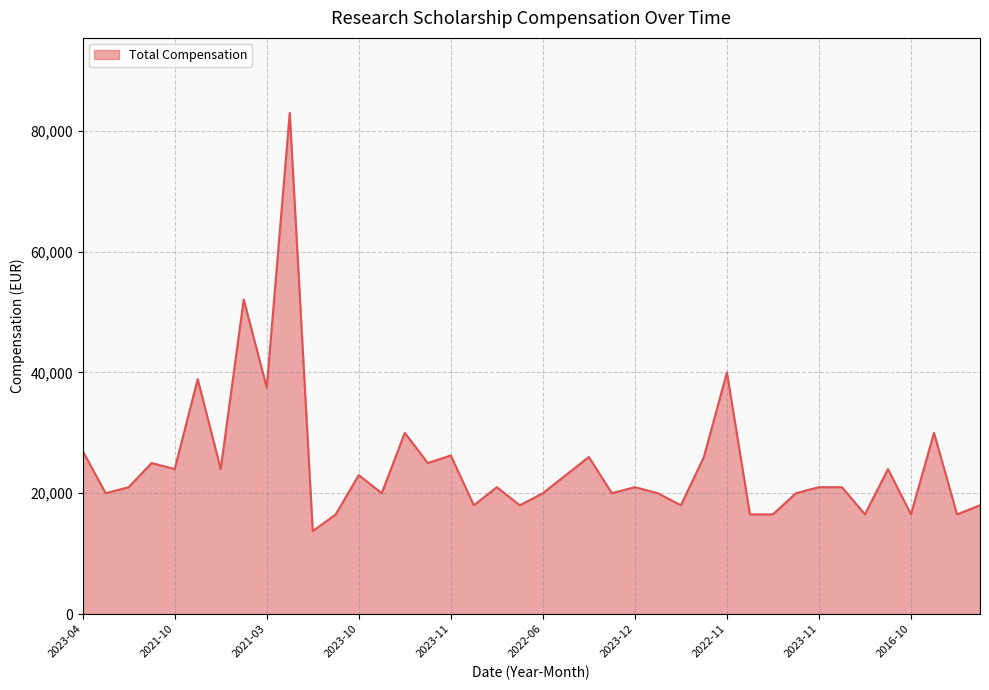

What is the difference between the maximum and minimum values?

69224.3